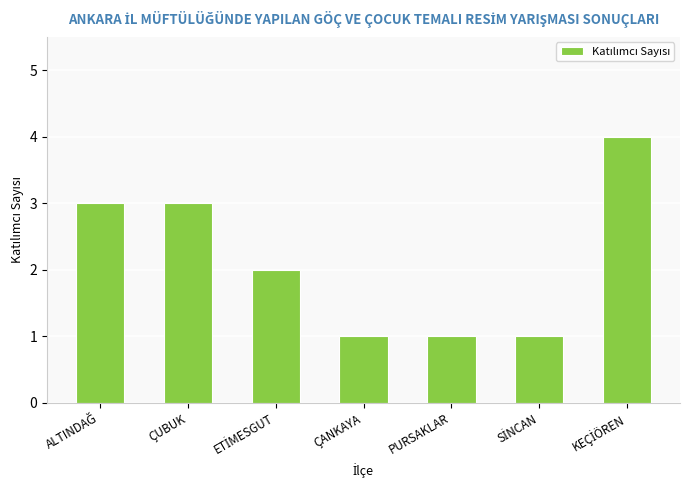

Reading left to right, transcribe all the data shown in this chart.

3	3	2	1	1	1	4